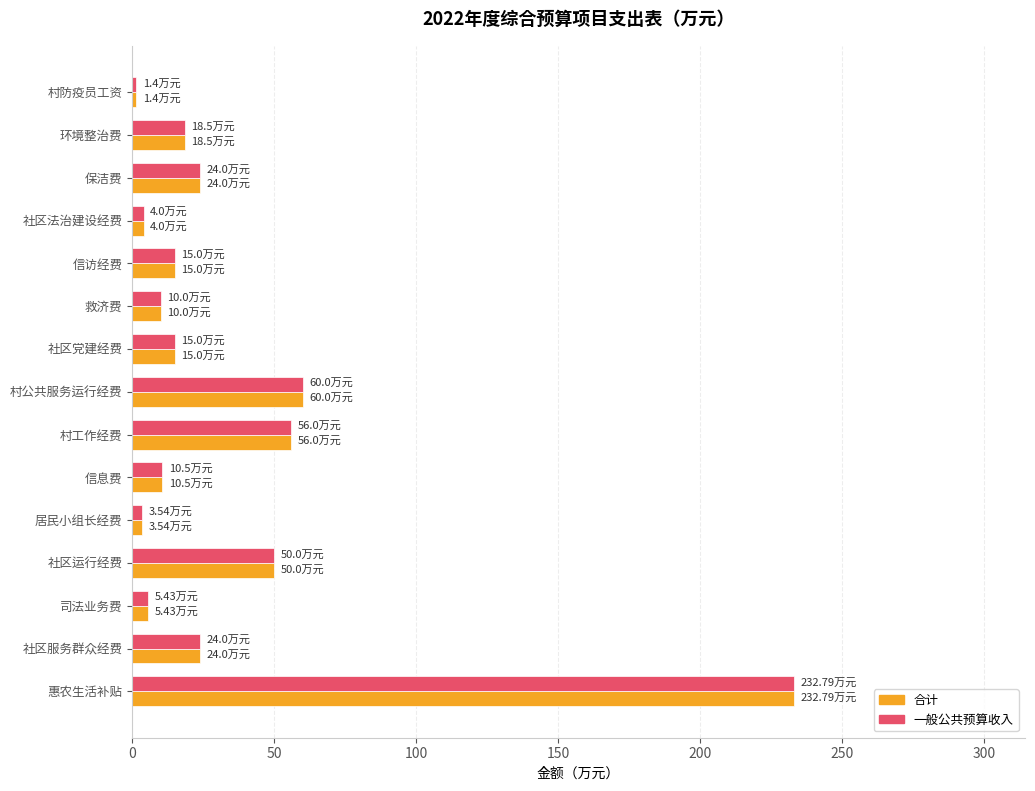

What is the total value across all series at 社区服务群众经费?

48.0